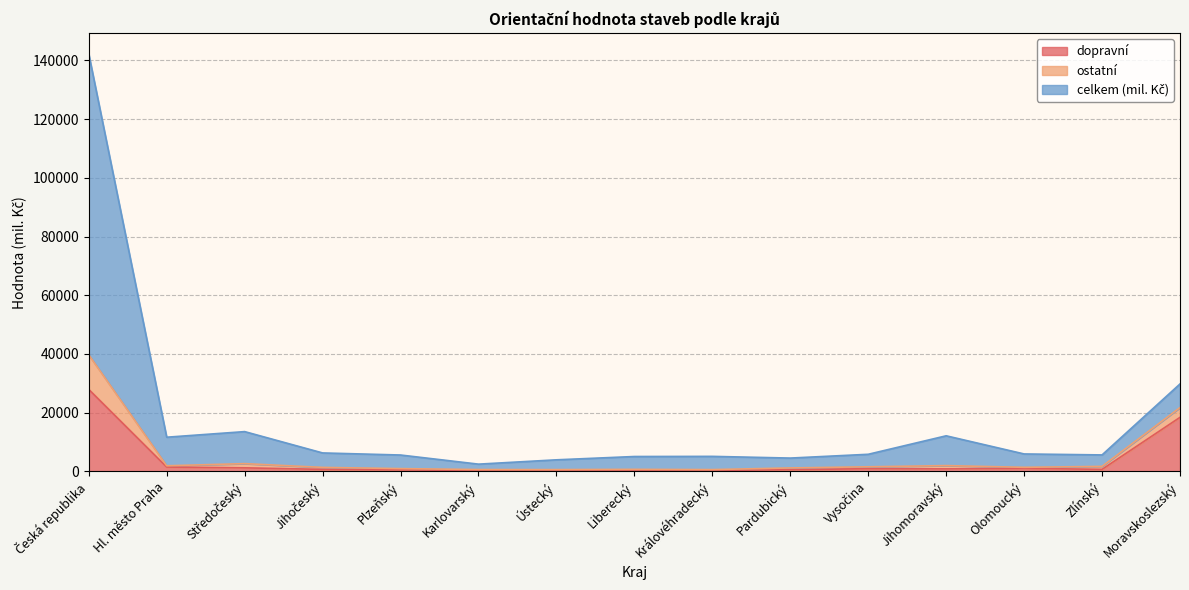

How many interior local peaks does the dopravní series have?

3